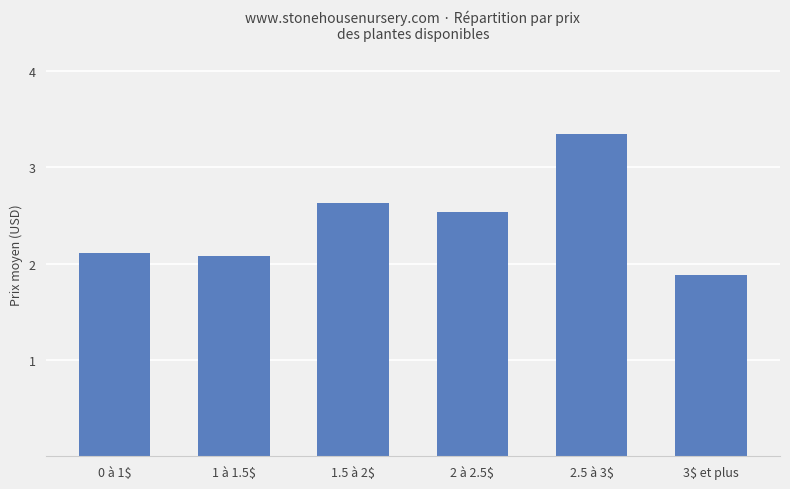

Is it true that the value at 1.5 à 2$ is 2.6?

True